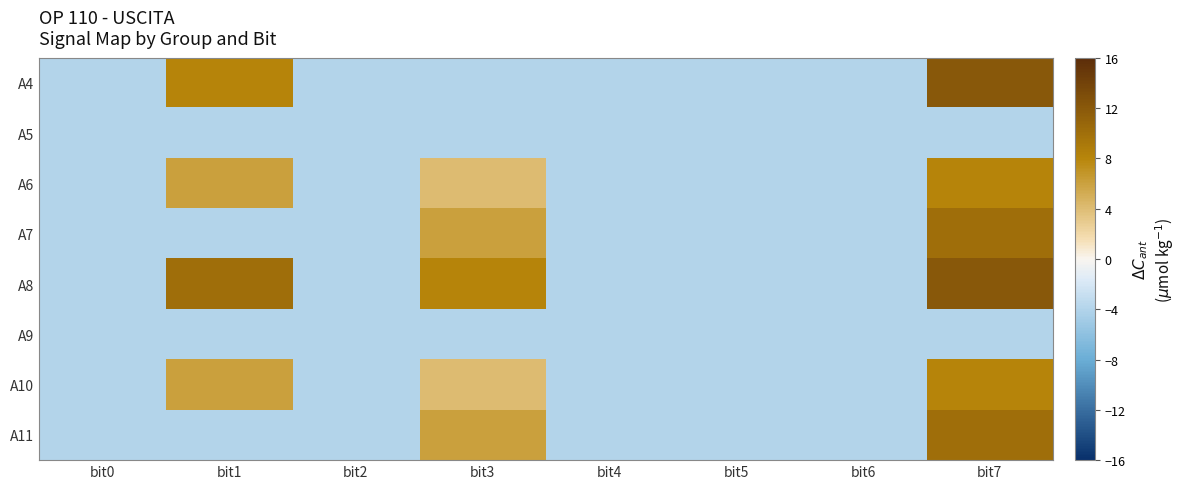

Which series has the largest total across all categories?

A8